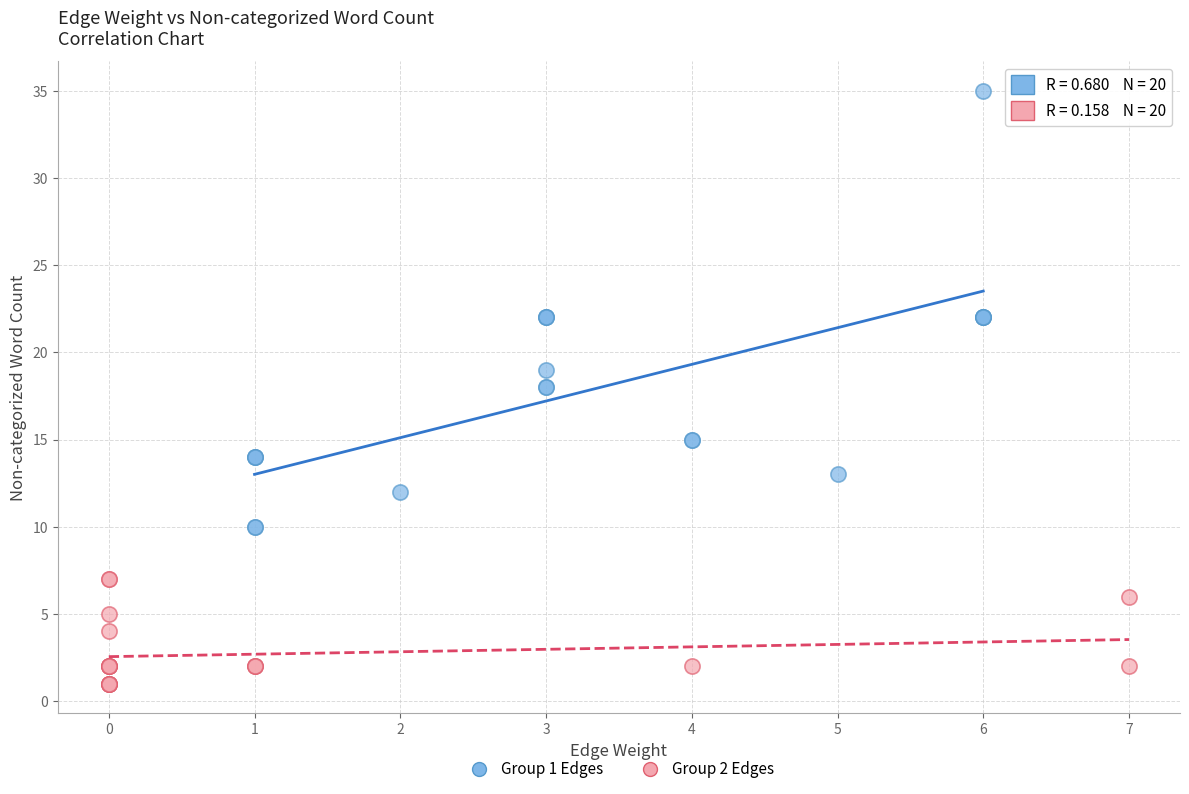

Which series has the widest spread of Y values?

Group 1 Edges